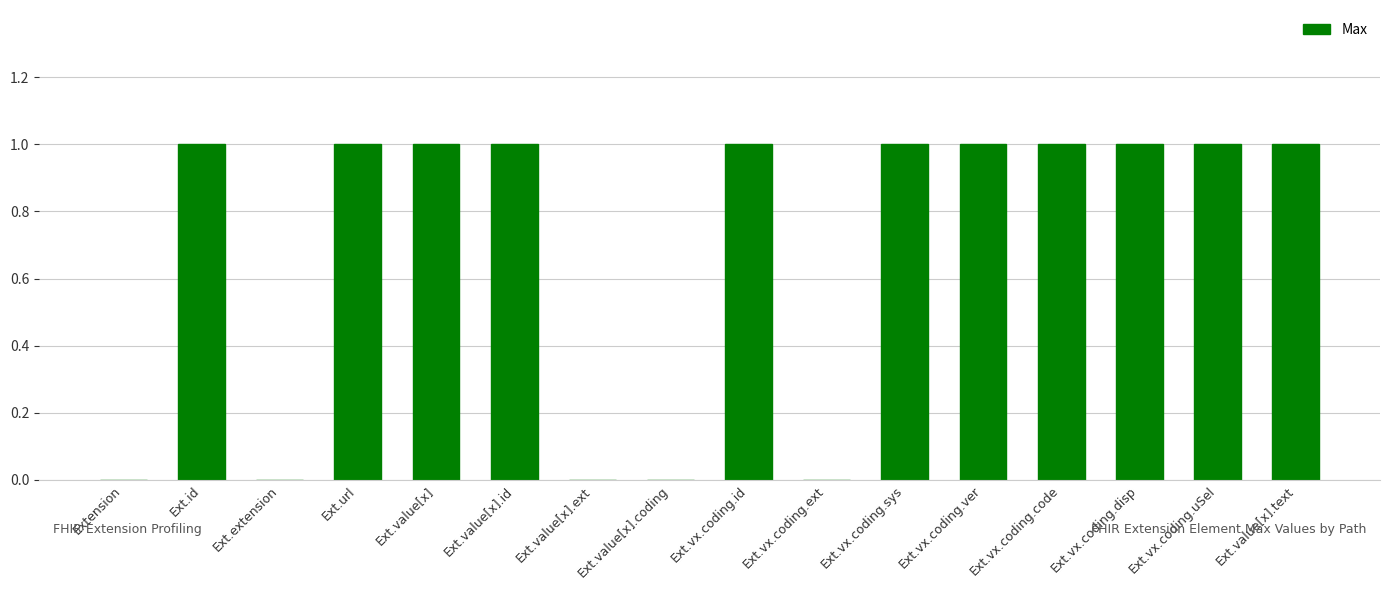

How many values are between 0 and 1?

16